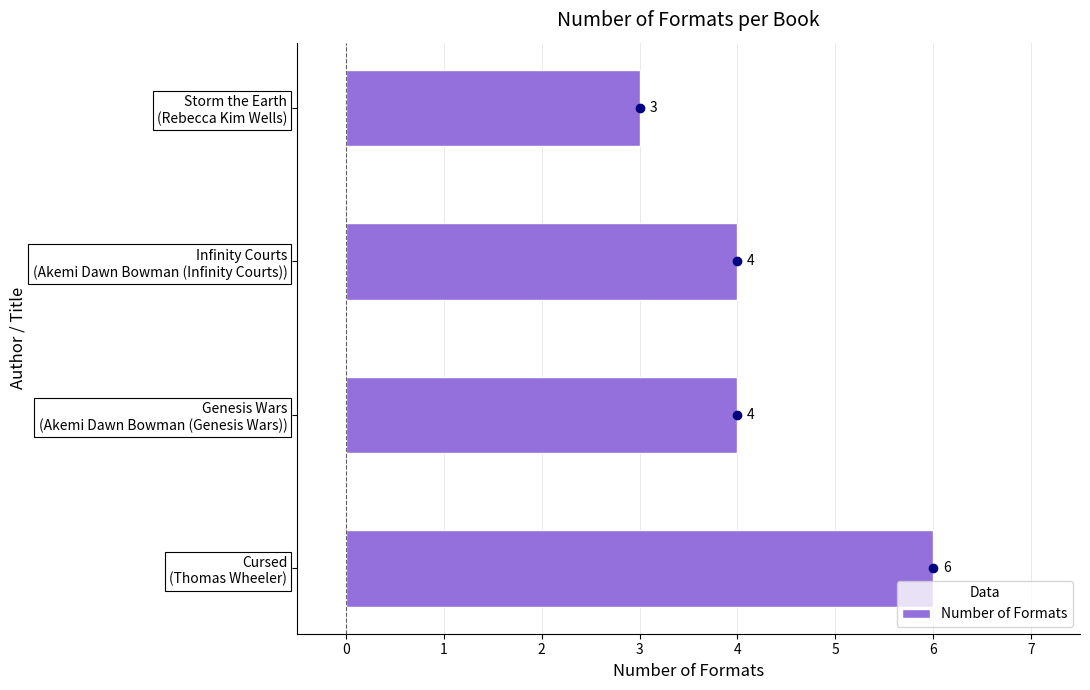

Count the values in the range 4 to 6.

3